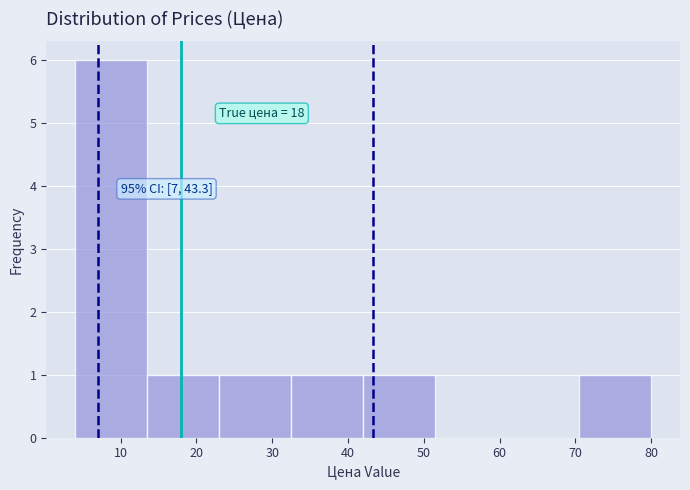

Over which range of the x-axis is the bar tallest?

4.0 to 13.5